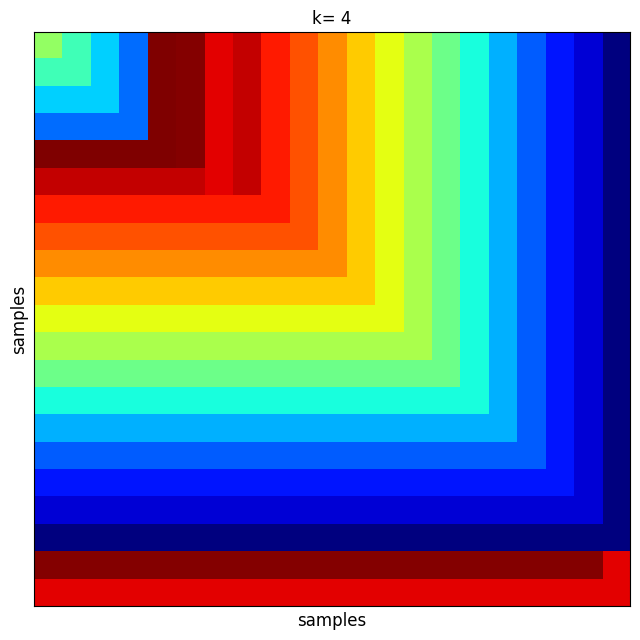

How many series are shown in this chart?

21